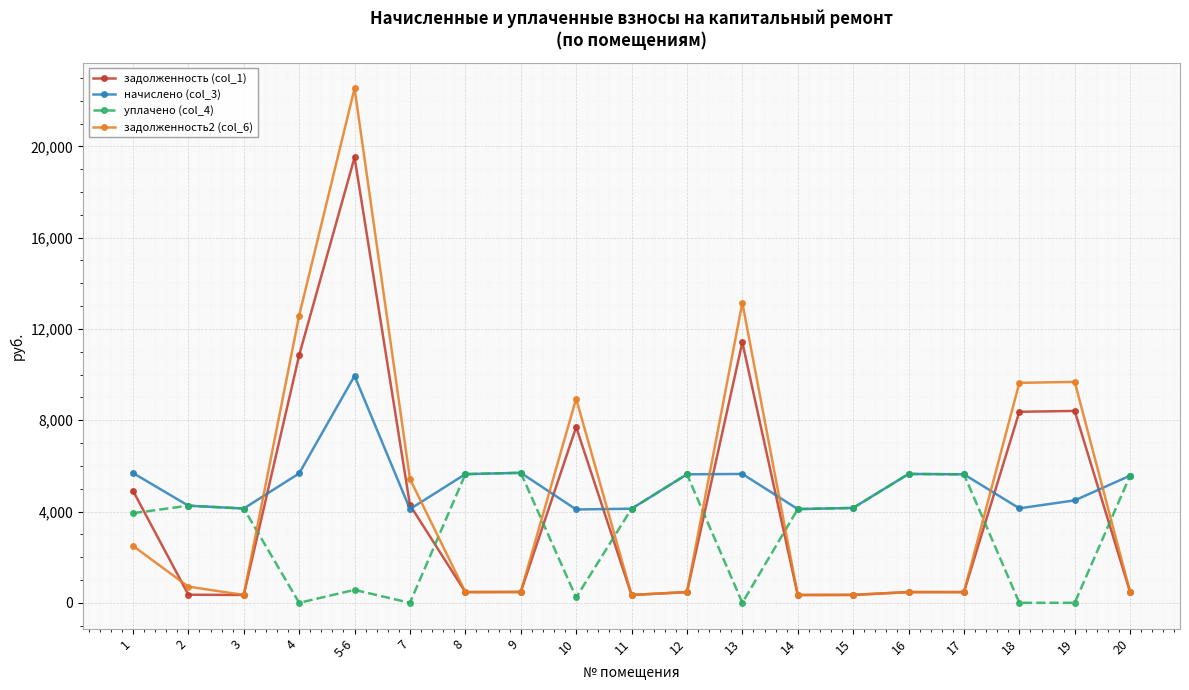

How many interior local valleys does the задолженность2 (col_6) series have?

5